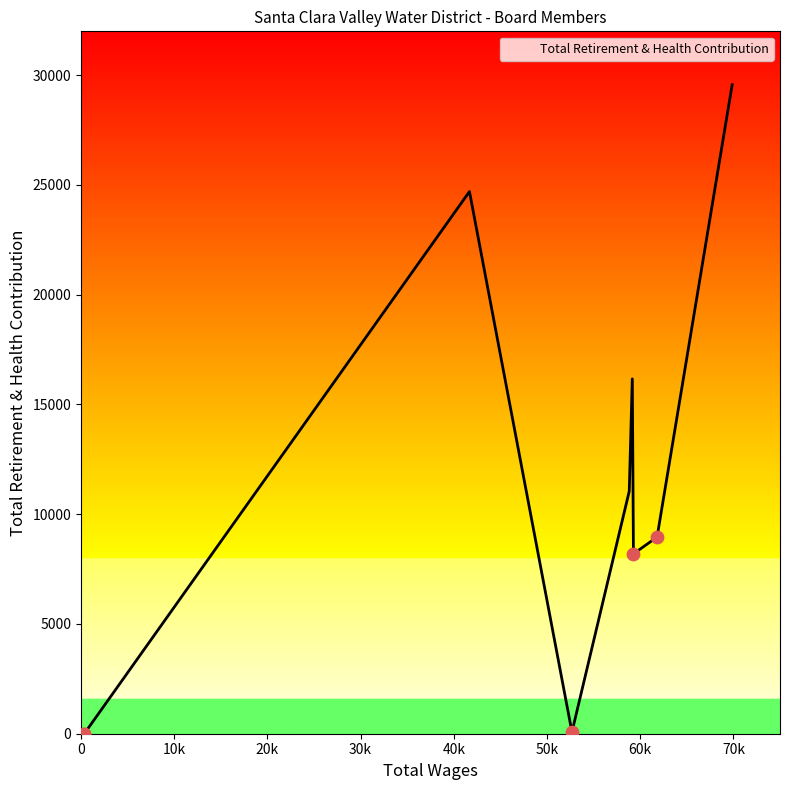

What is the change in value from 59275.0 to 58824.0?

+2854